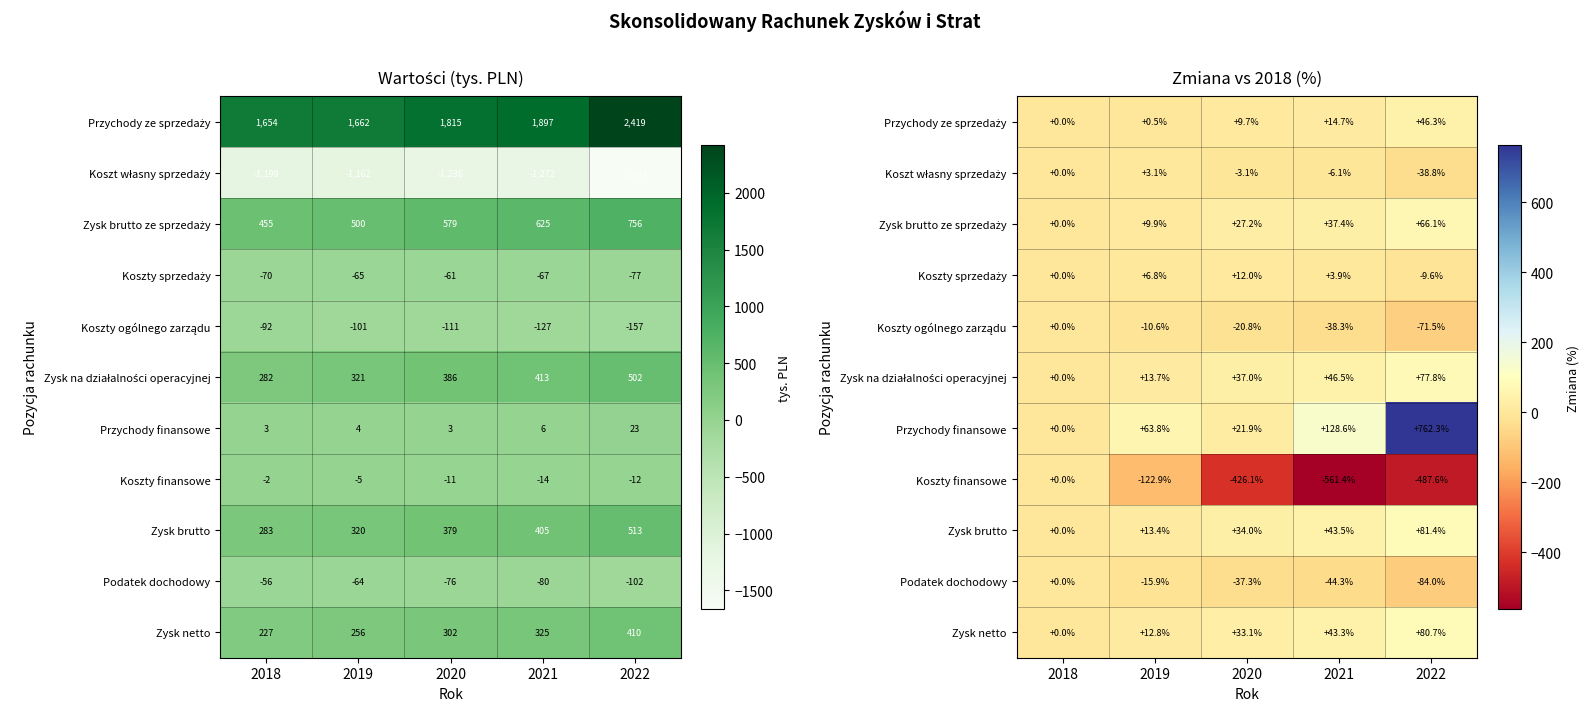

At which label is Podatek dochodowy closest to -41?

2021